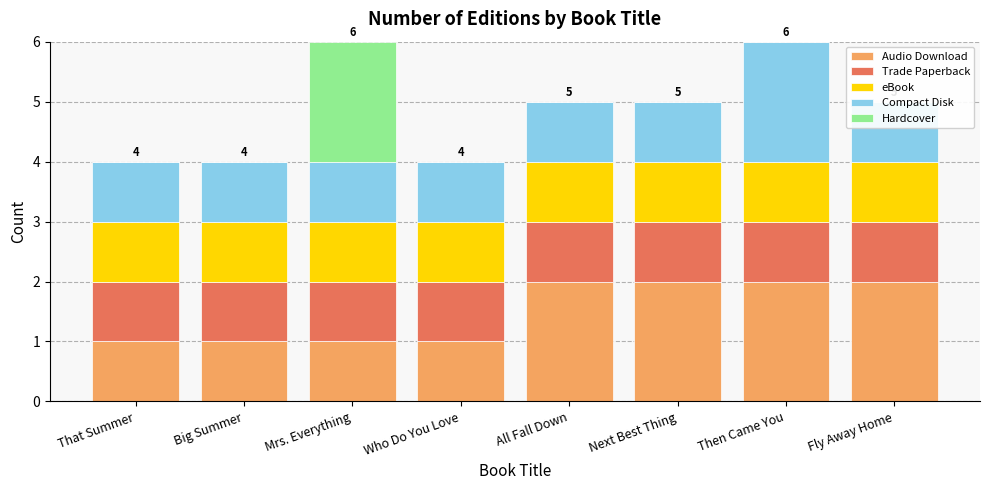

Which has a higher value, Big Summer or All Fall Down?

All Fall Down